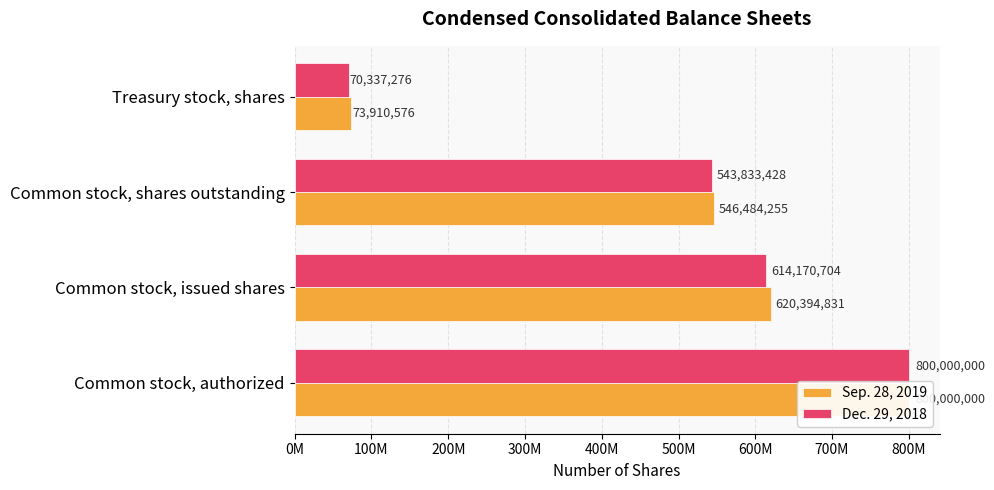

What is the difference between the maximum and minimum values in the Dec. 29, 2018 series?

729662724